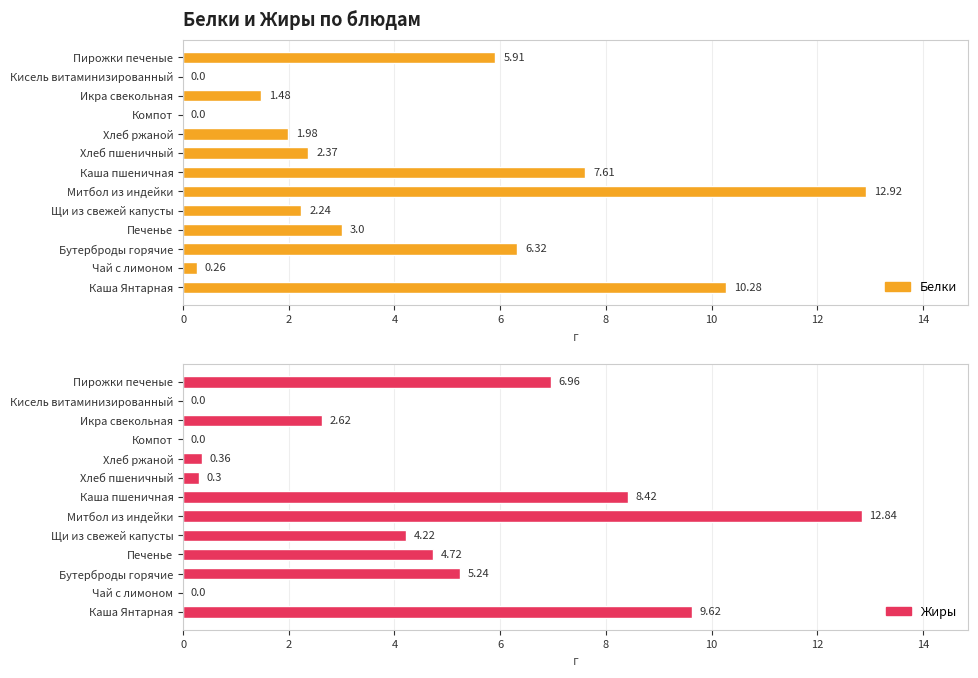

True or false: Жиры has a value of 8.4 at Каша пшеничная.

True